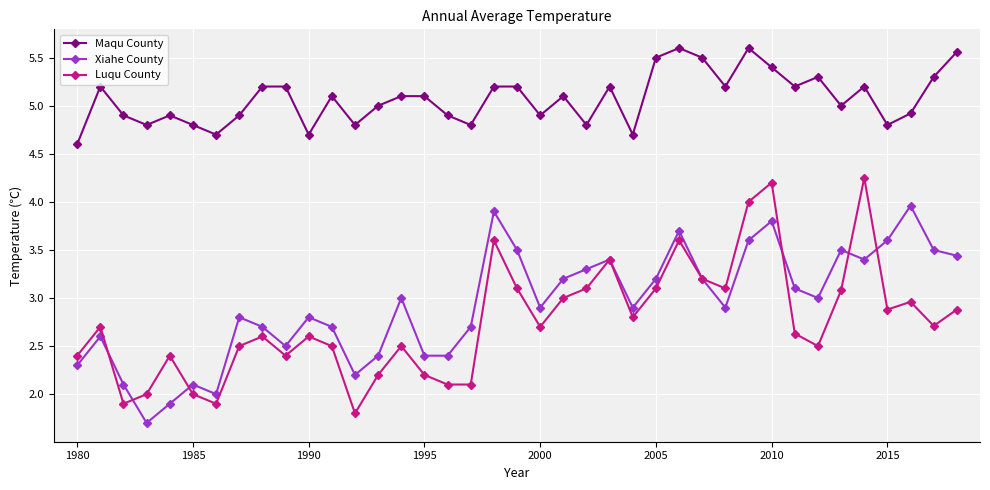

True or false: Luqu County has more than 1 interior local peaks.

True